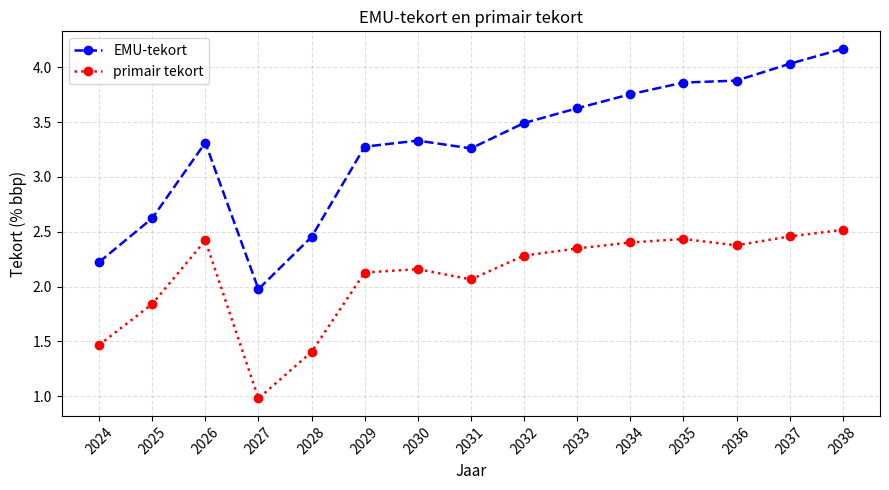

True or false: EMU-tekort has a value of 2.5 at 2028.

True